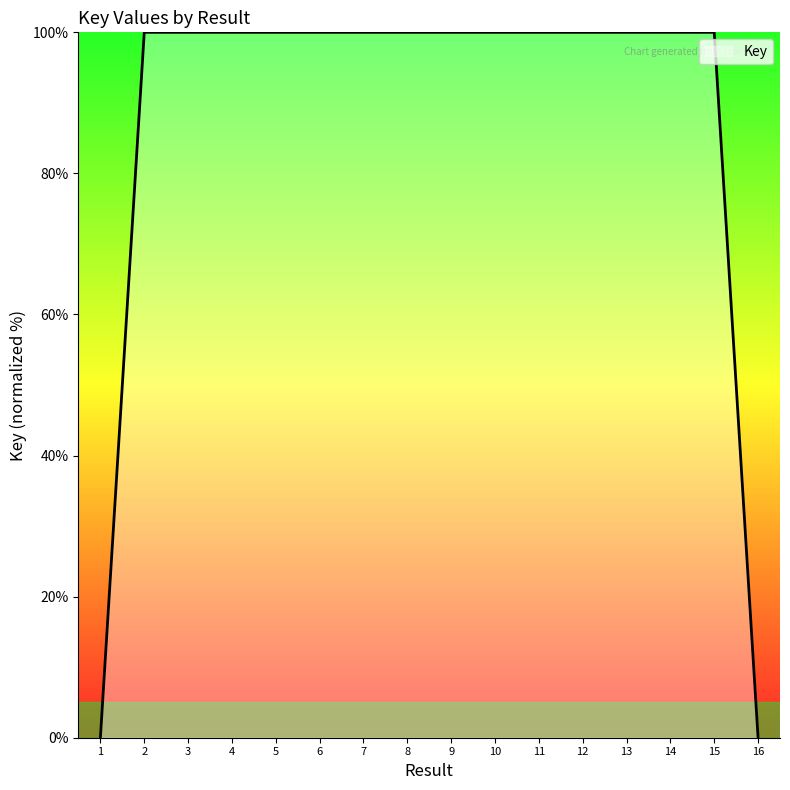

What is the greatest value displayed?

100.0